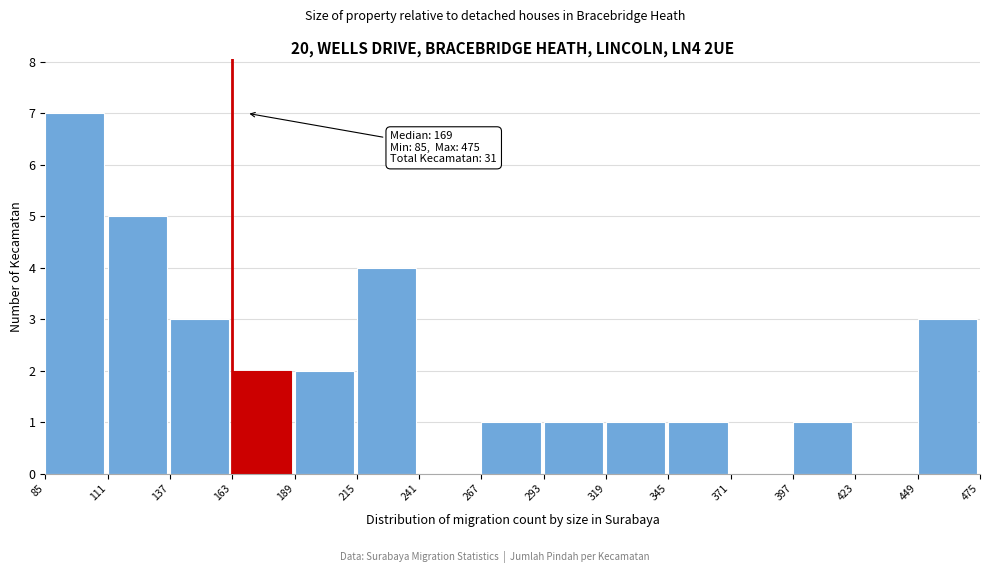

Which range on the x-axis has the tallest bar?

85 to 111